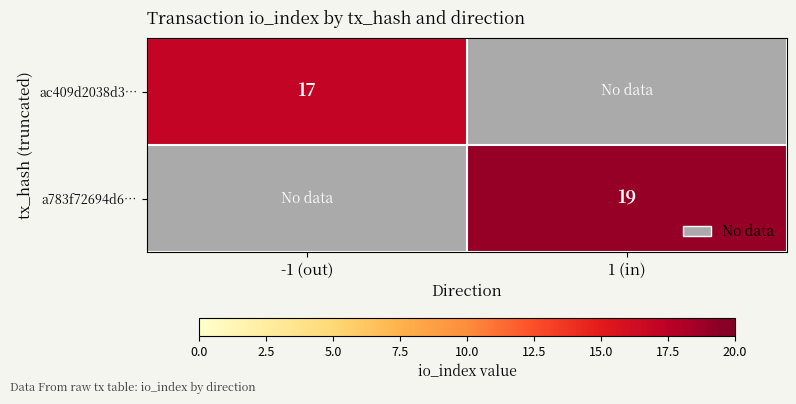

Is it true that a783f72694d6… equals 28.2 at 1 (in)?

False